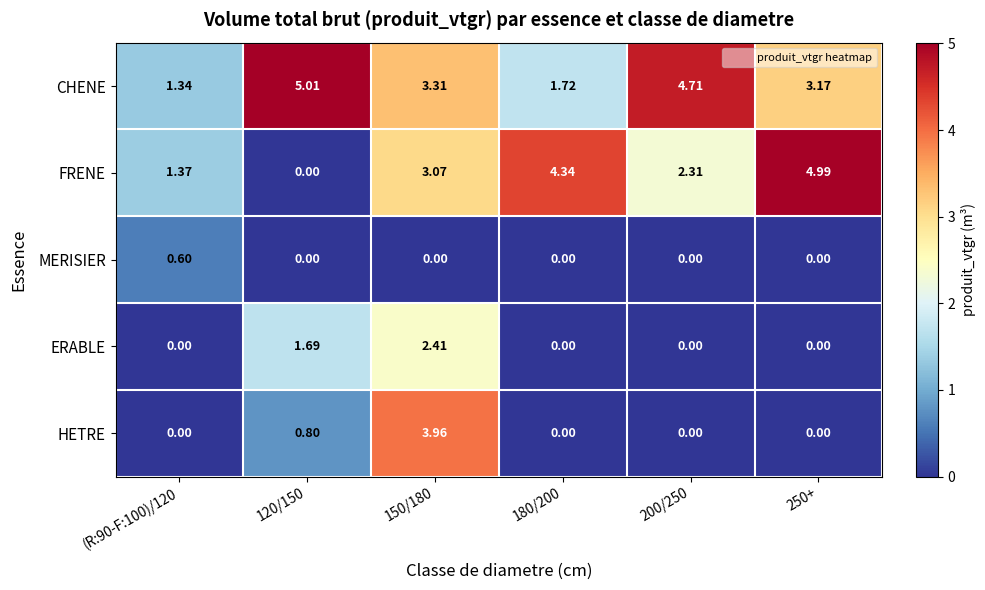

Between 200/250 and 250+, which series saw the biggest shift?

FRENE